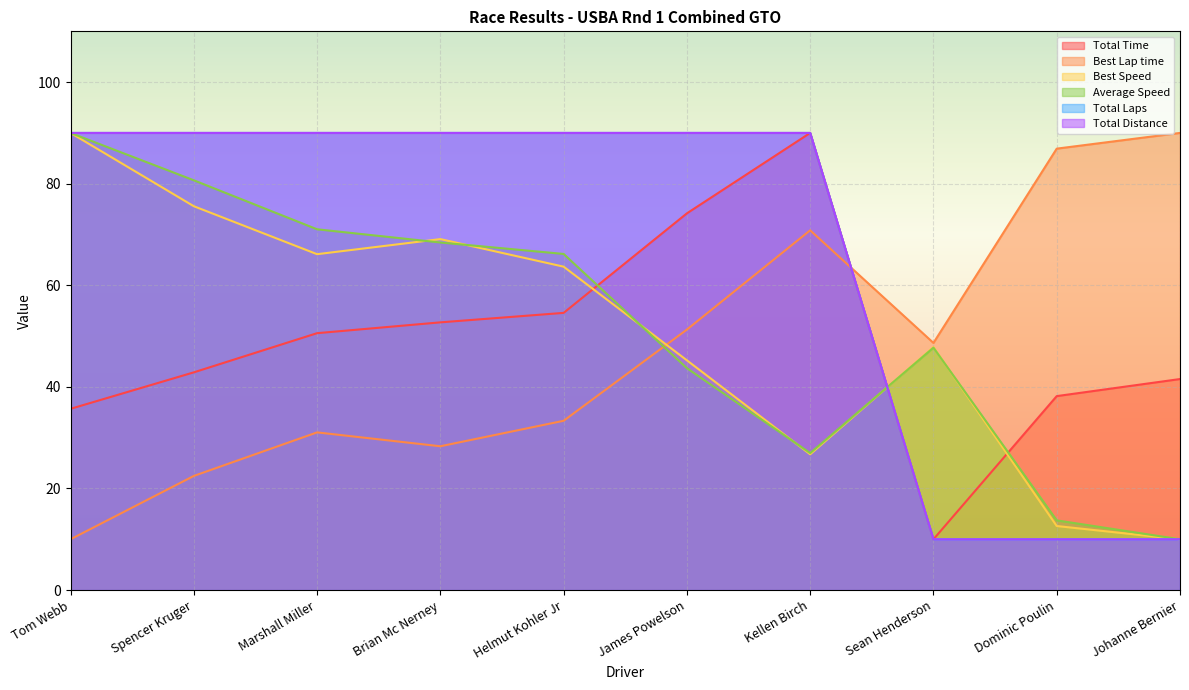

At which label is Best Speed closest to 50?

Sean Henderson